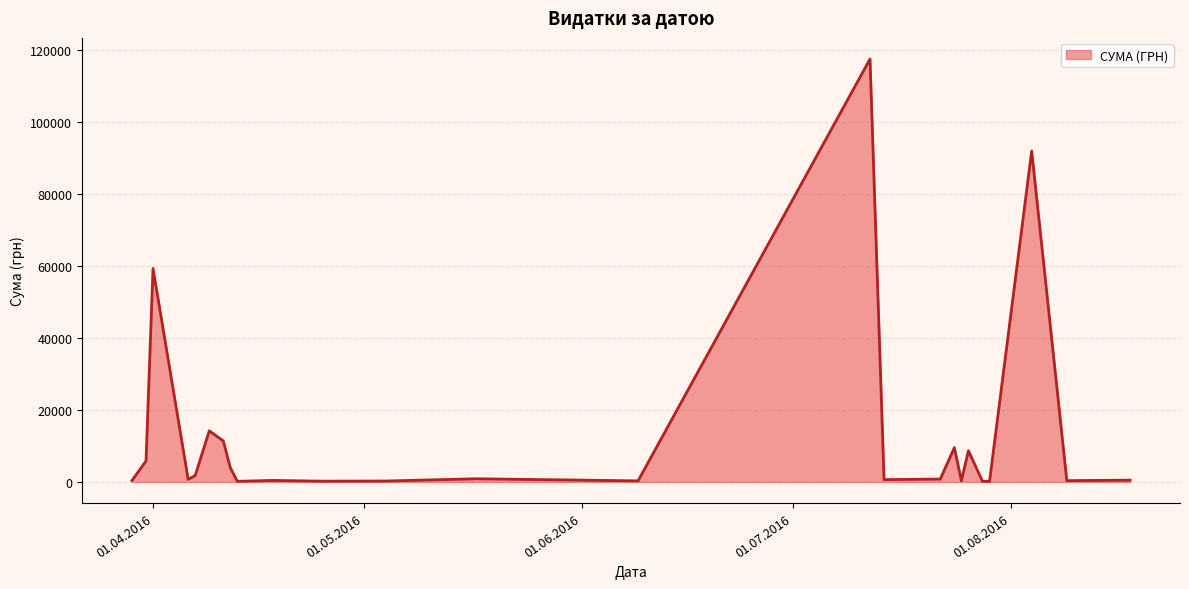

What is the greatest value displayed?

117568.8